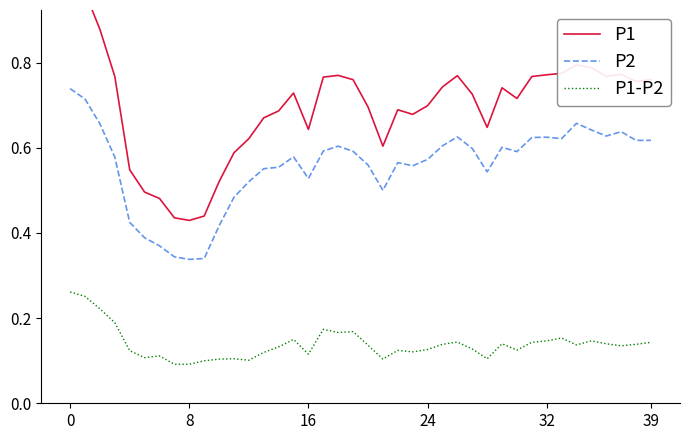

The value of P2 at 26 is 1.0. True or false?

False